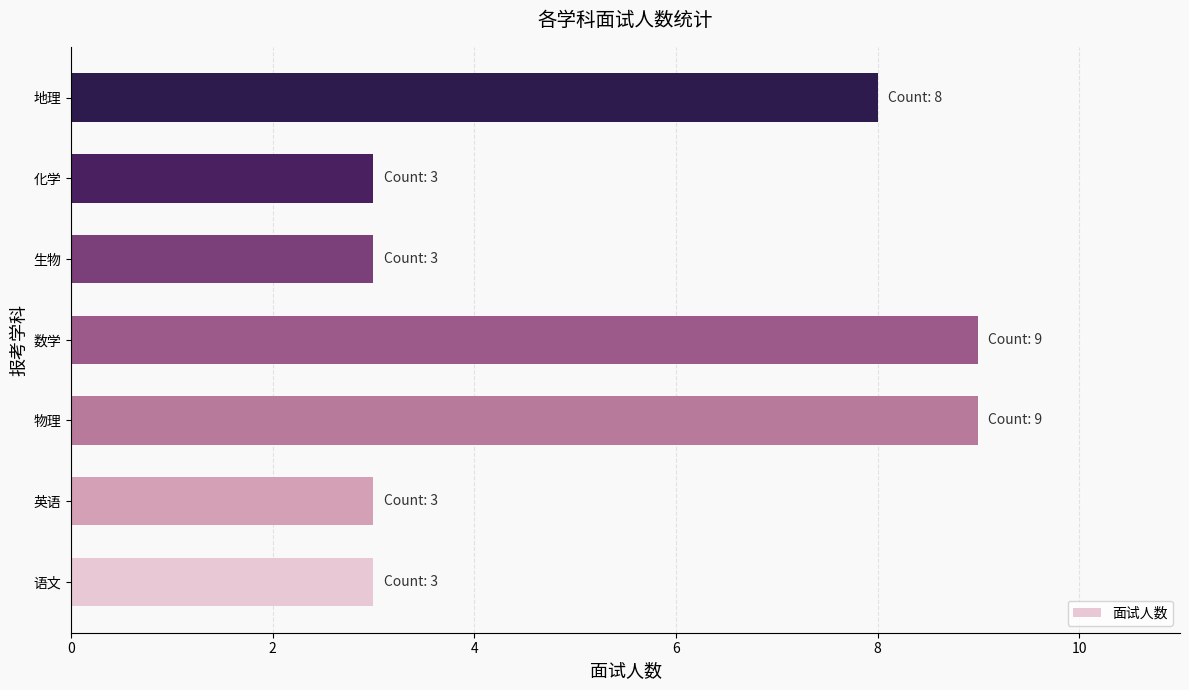

How many values are between 3 and 9?

7